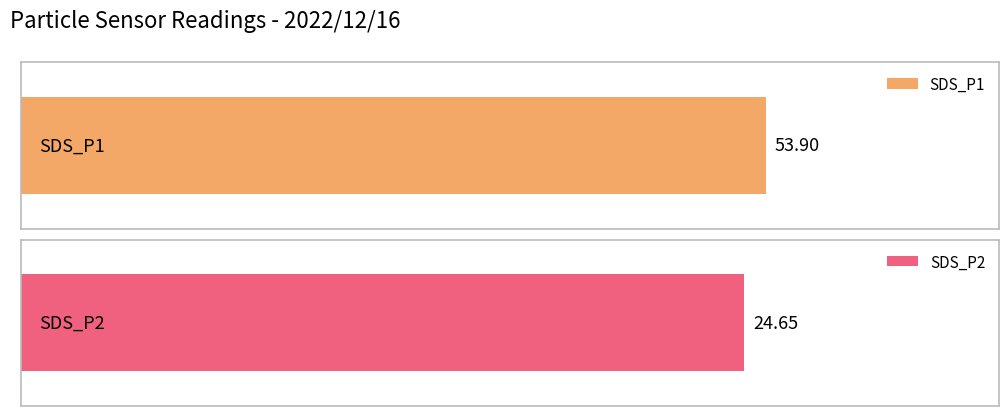

The SDS_P2 series shows 35.2 at 00:02. True or false?

False